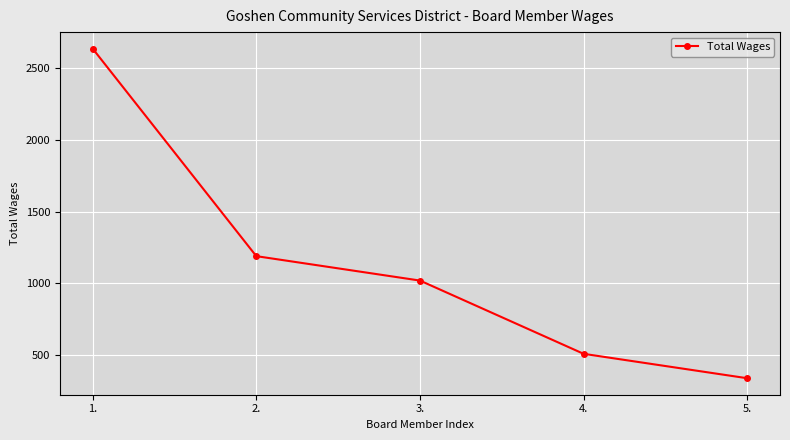

Does the chart display data point markers on the line(s)?

Yes